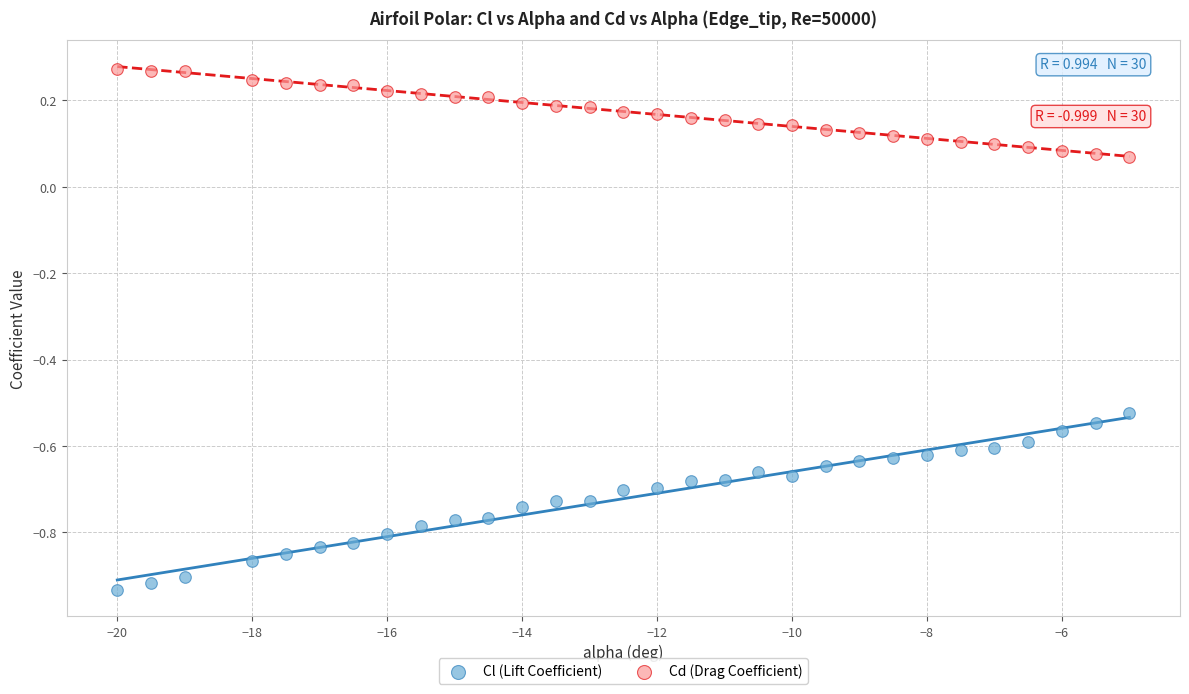

Which series has the widest spread of Y values?

Cl (Lift Coefficient)